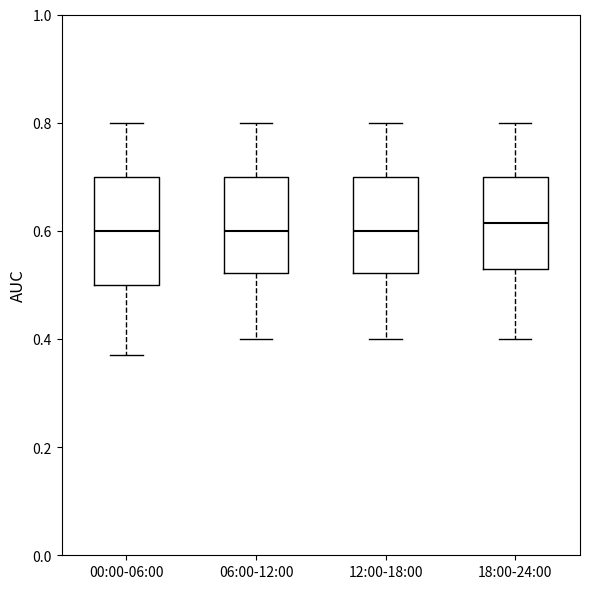

Reading left to right, transcribe this box plot: for each box, give where its median line is, the range the box spans, and where its two whiskers end, as read against the y-axis. The values are not printed on the chart, so give them approximately, as read against the axis.

00:00-06:00: median 0.60, box 0.50 to 0.70, whiskers 0.38 to 0.80
06:00-12:00: median 0.60, box 0.52 to 0.70, whiskers 0.40 to 0.80
12:00-18:00: median 0.60, box 0.52 to 0.70, whiskers 0.40 to 0.80
18:00-24:00: median 0.62, box 0.54 to 0.70, whiskers 0.40 to 0.80